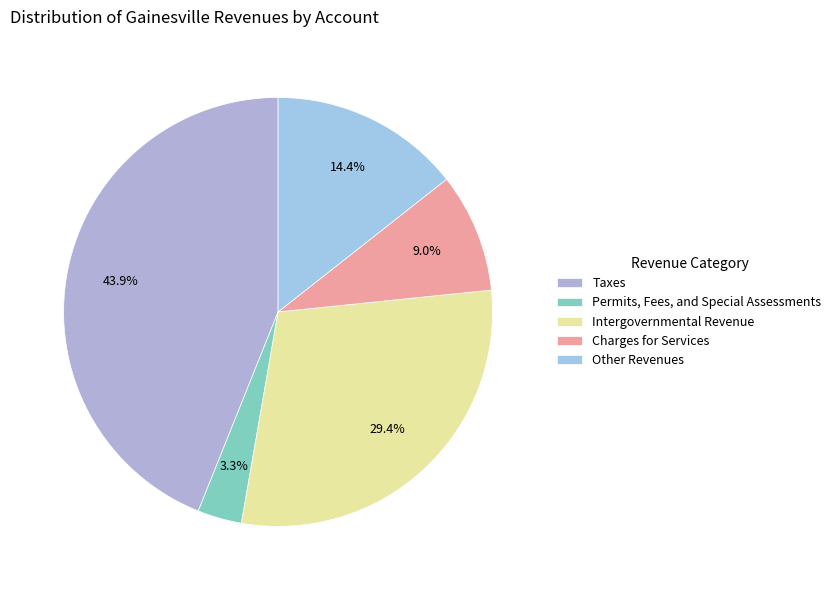

Is the sum of Other Revenues and Permits, Fees, and Special Assessments greater than half?

No